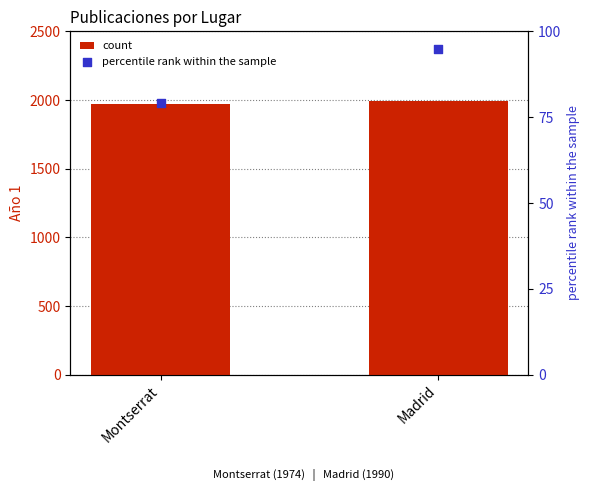

Which series has the widest spread of Y values?

count